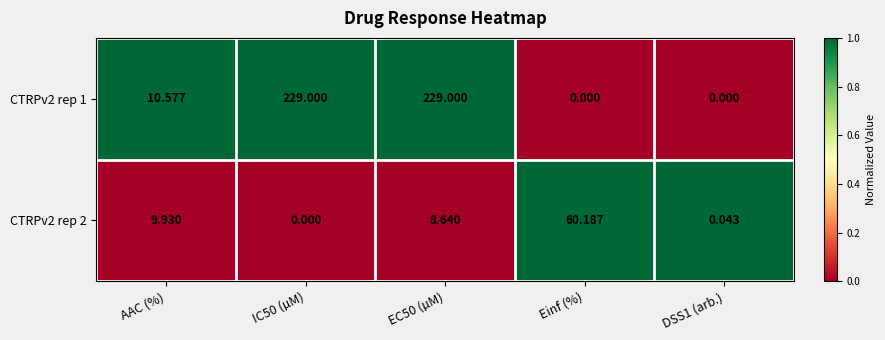

At which label is CTRPv2 rep 1 closest to 114?

AAC (%)